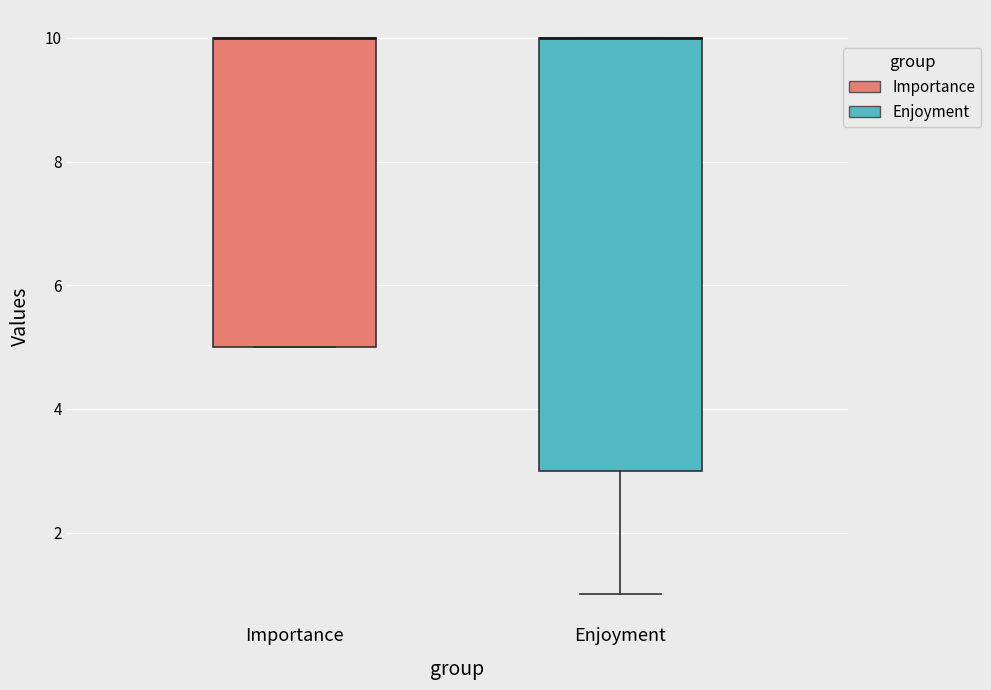

Reading left to right, transcribe this box plot: for each box, give where its median line is, the range the box spans, and where its two whiskers end, as read against the y-axis. The values are not printed on the chart, so give them approximately, as read against the axis.

Importance: median 10 (drawn on the box's upper edge), box 5 to 10, whiskers 5 to 10
Enjoyment: median 10 (drawn on the box's upper edge), box 3 to 10, whiskers 1 to 10